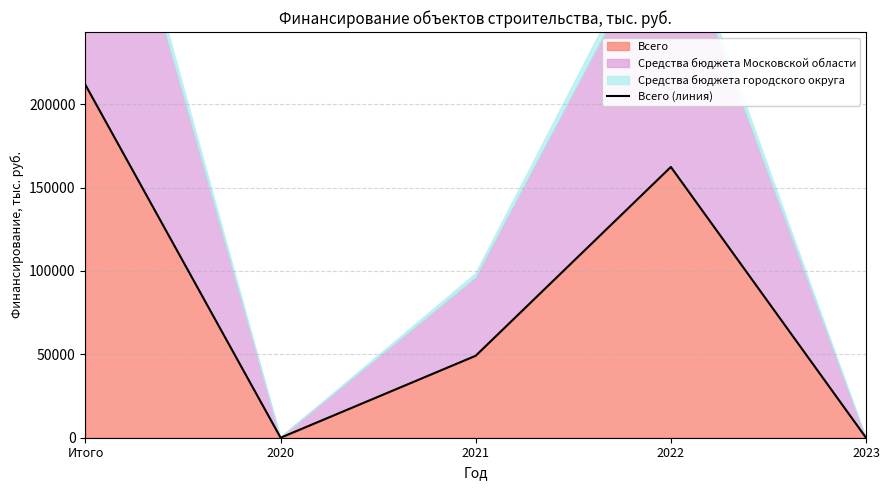

Which has a higher value, 2020 or 2023?

2020